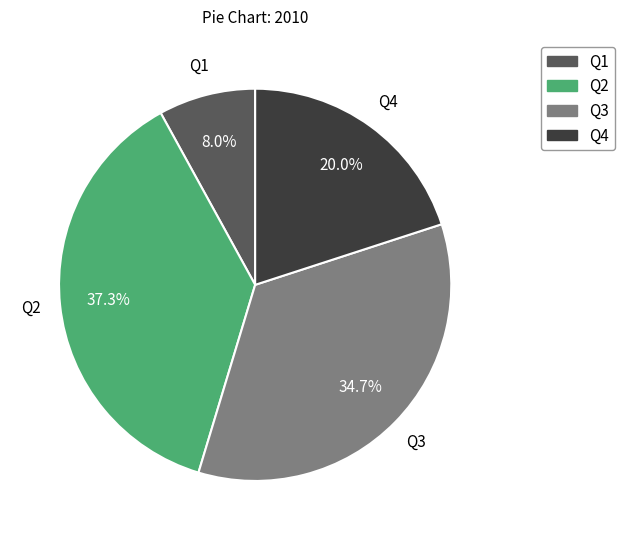

Which category has the biggest portion of the pie?

Q2